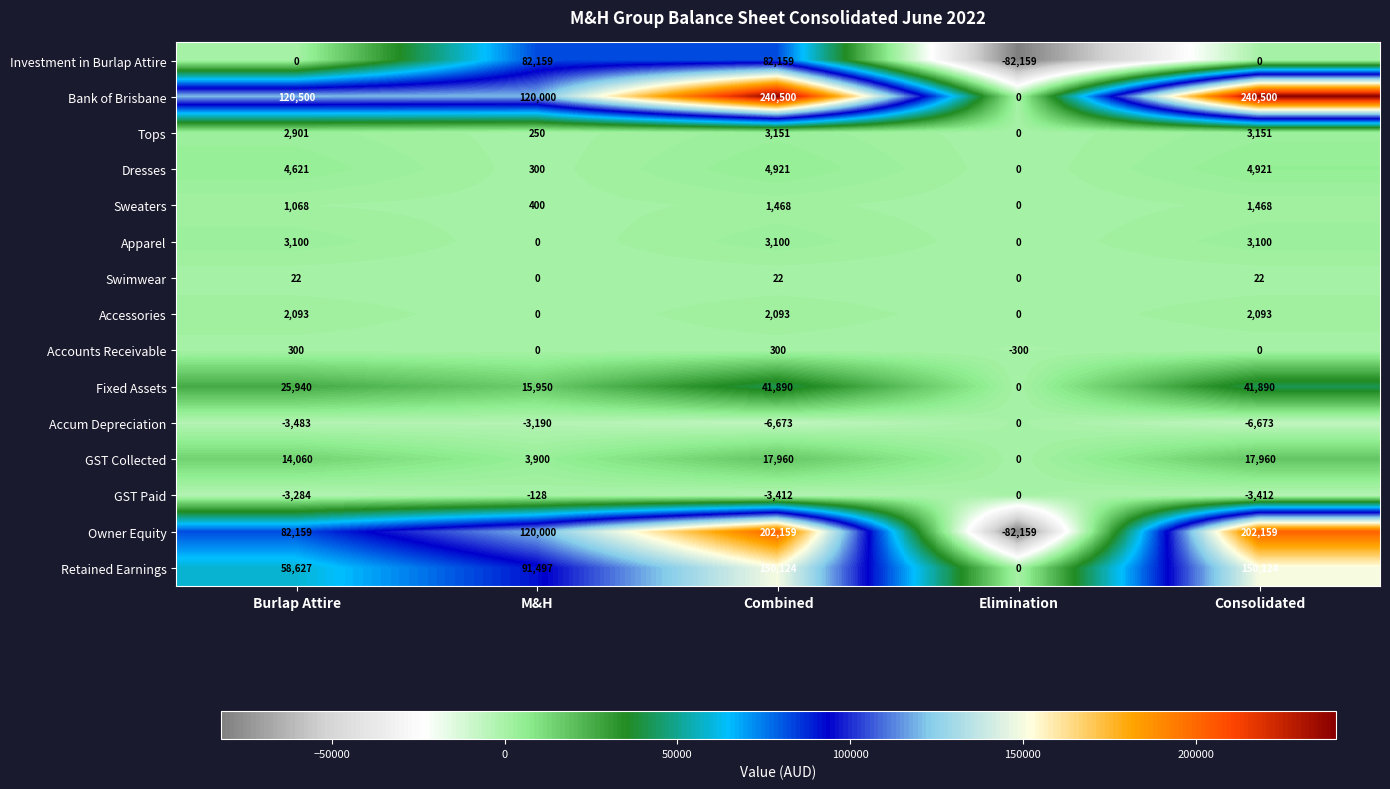

At which category does the chart reach its minimum across all series?

Elimination